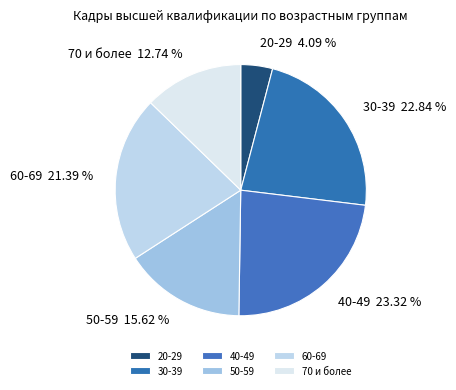

Count the number of slices in the pie.

6